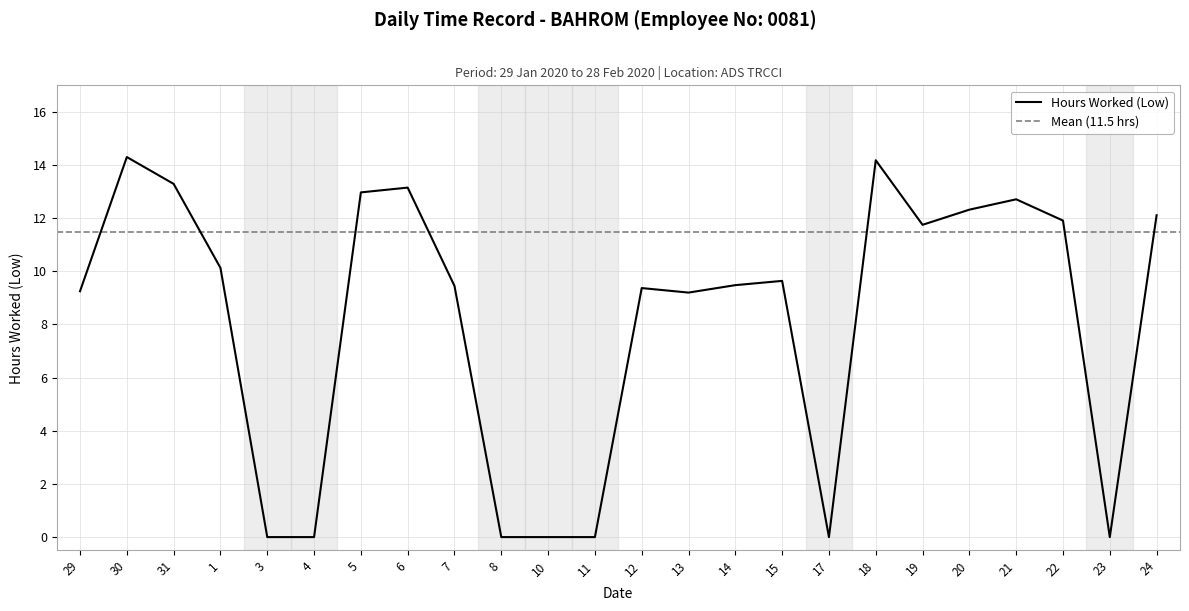

What is the average value?

8.1